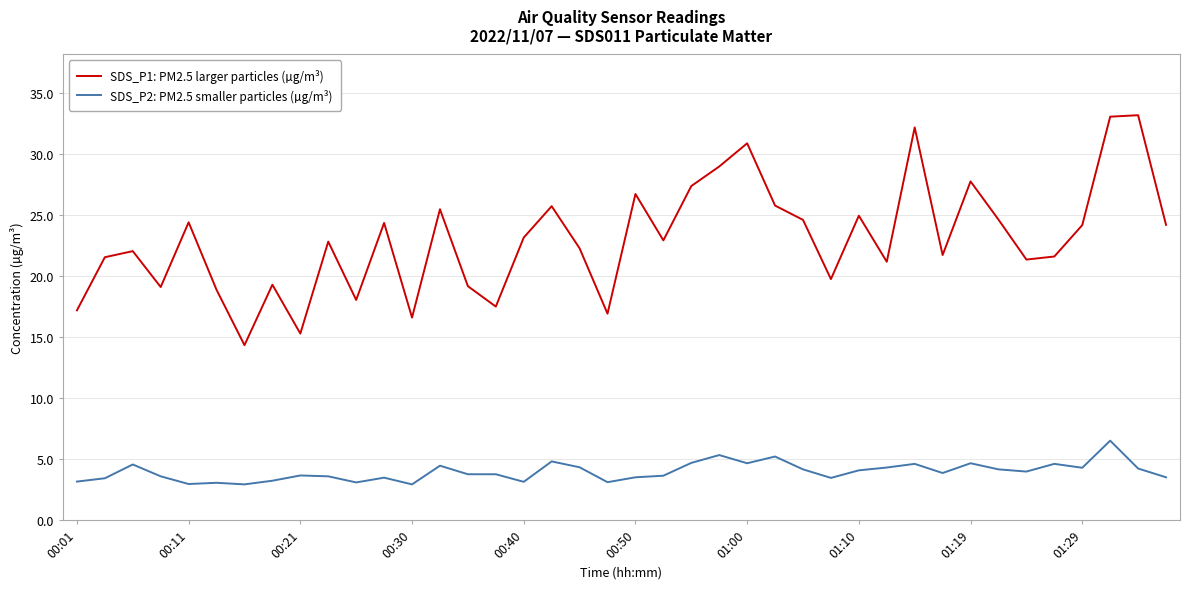

What is the smallest value displayed?

2.9